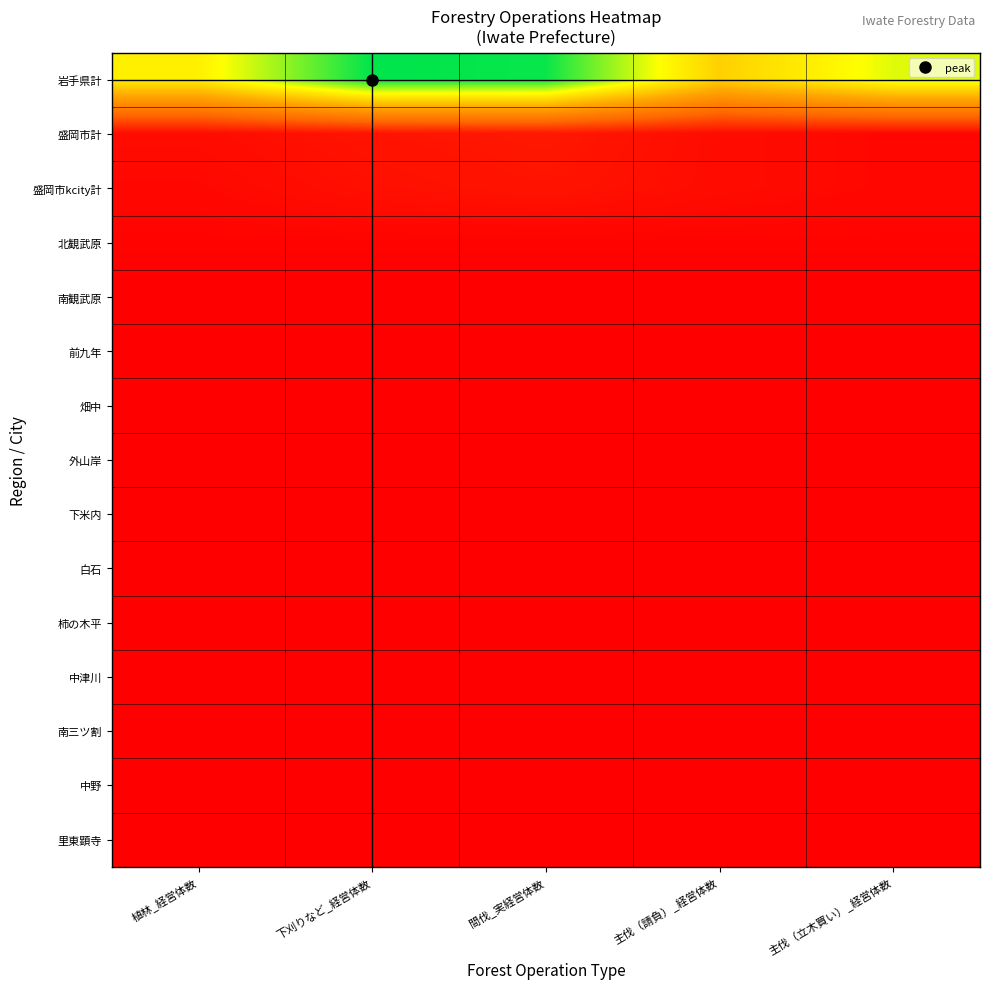

Which series has the largest total across all categories?

岩手県計